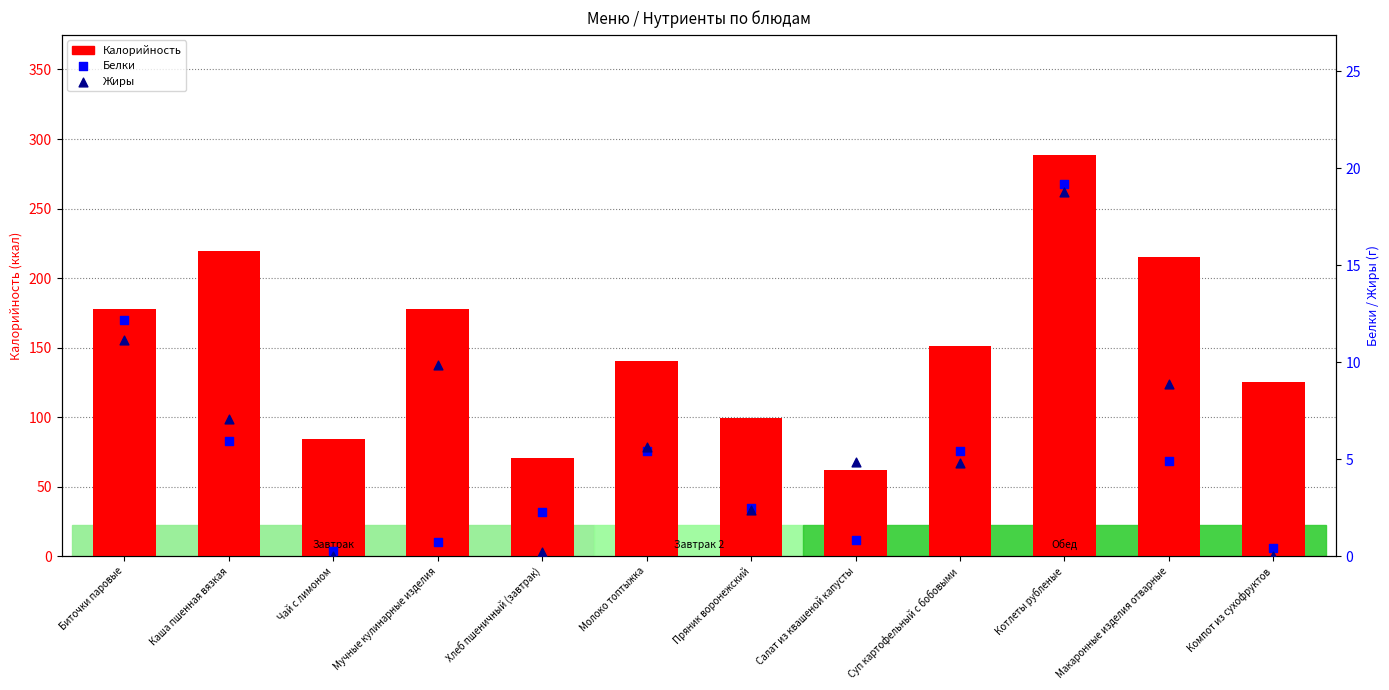

Is the value of Белки at Хлеб пшеничный (завтрак) greater than the value of Жиры at Биточки паровые?

No